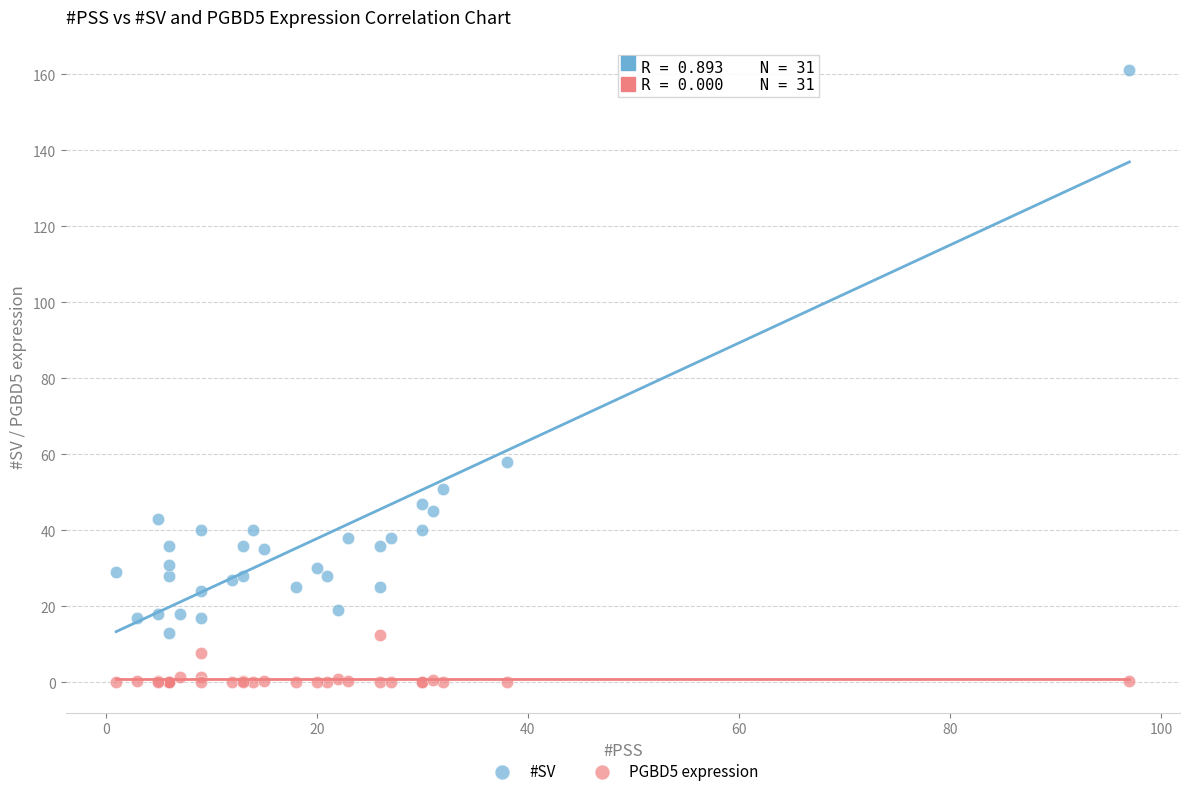

Which series reaches the minimum Y coordinate?

PGBD5 expression